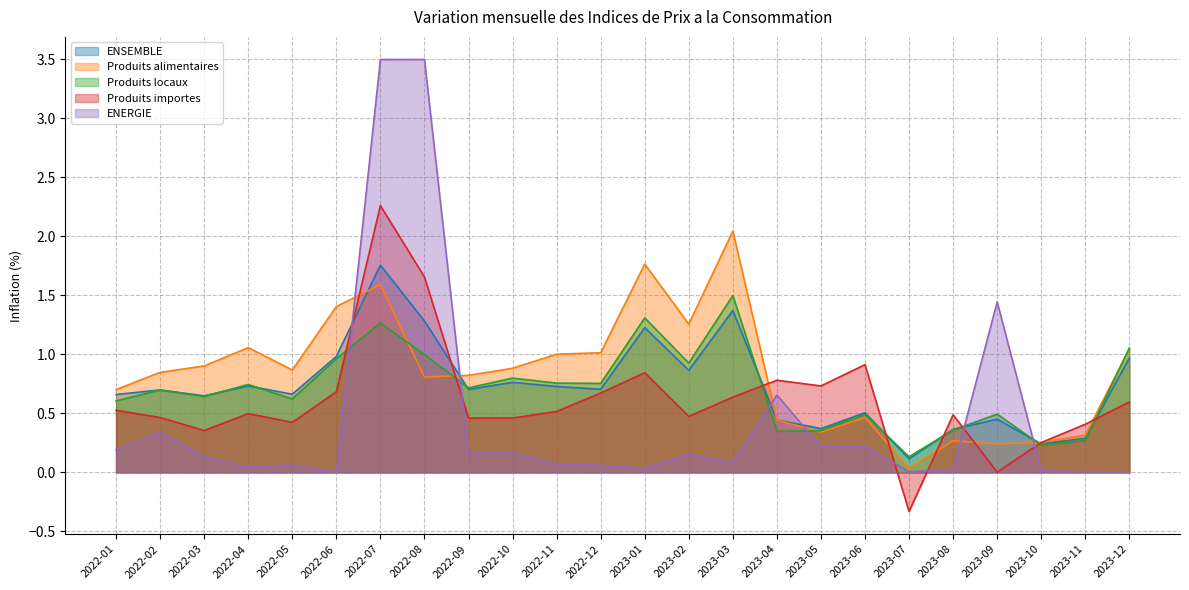

What is the sum of all Produits locaux values?

17.0